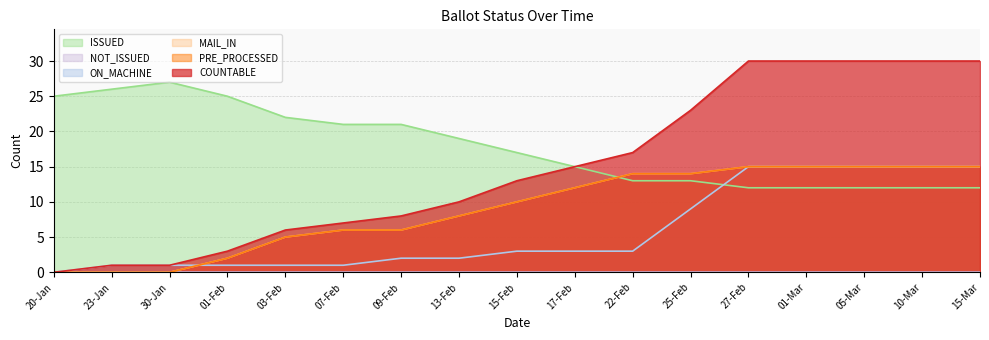

Where is ON_MACHINE nearest to the value 7?

25-Feb